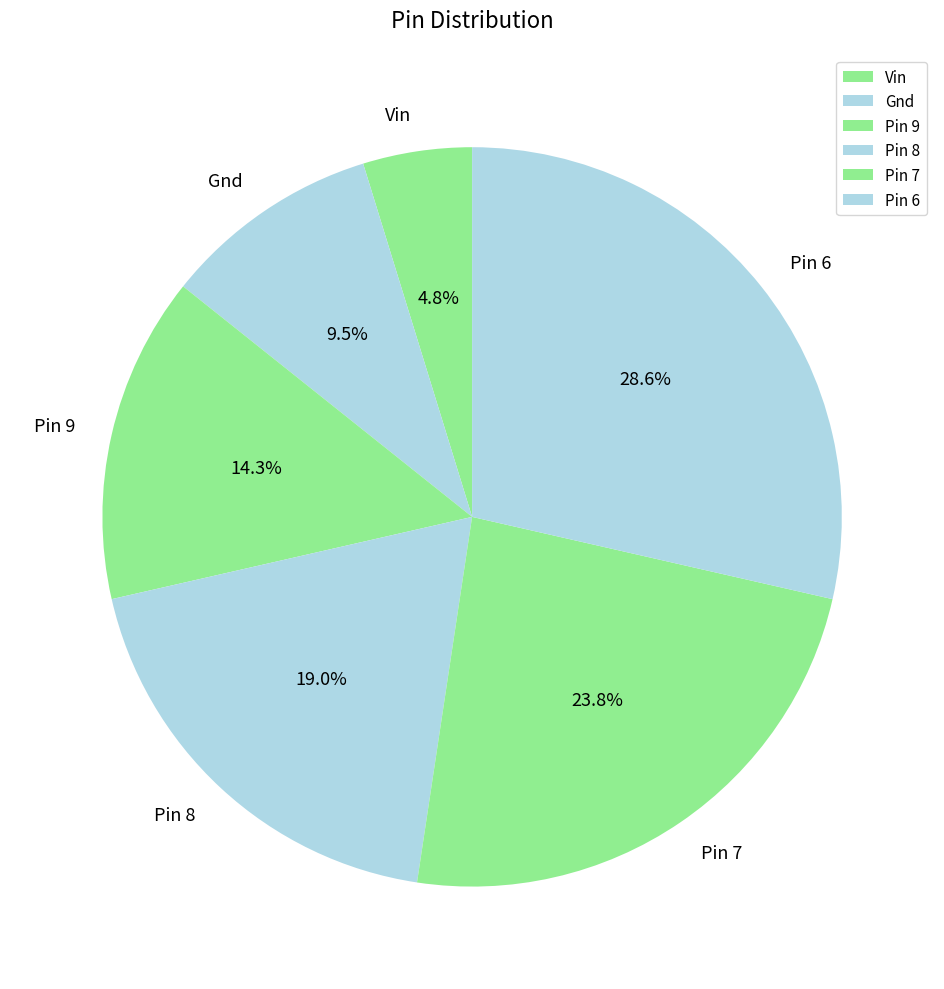

How many slices are in this pie chart?

6